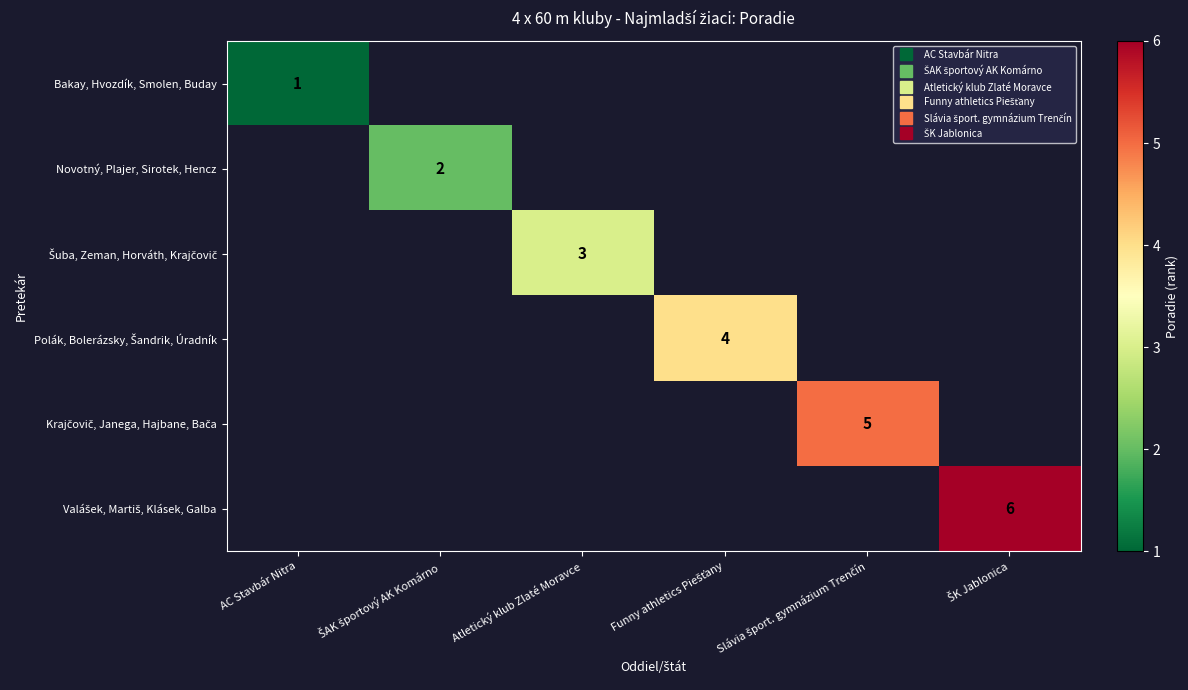

How many values in Krajčovič, Janega, Hajbane, Bača are above zero?

1